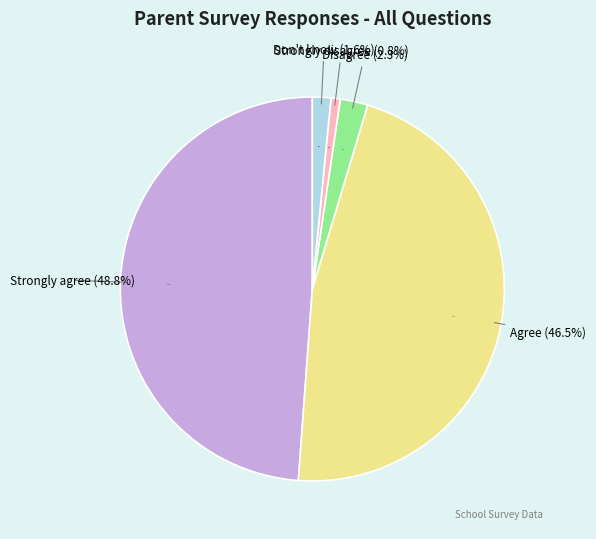

Which category has the smallest portion of the pie?

Strongly disagree